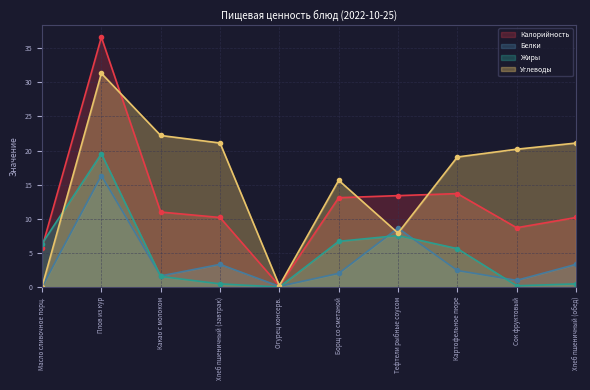

What is the label of the 6th point from the left?

Борщ со сметаной